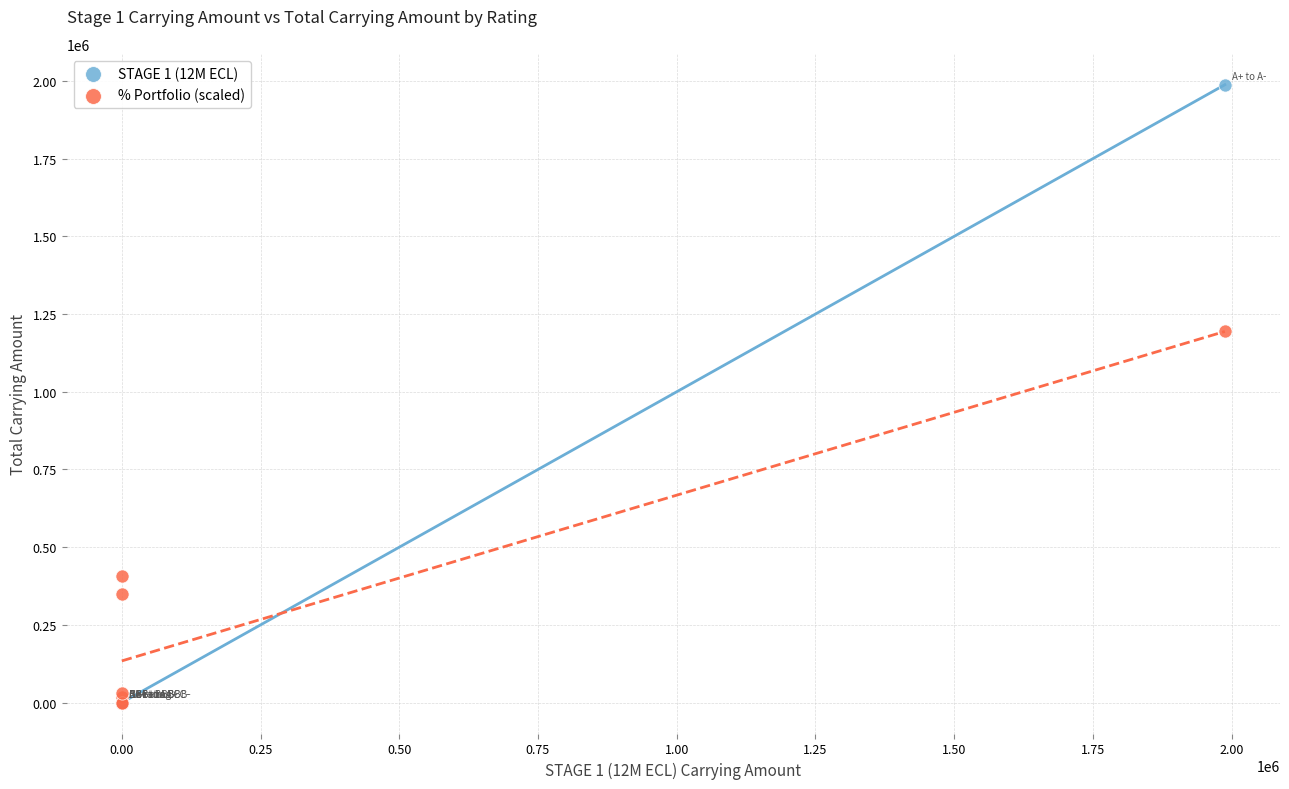

Across all series, what Y value is closest to 993938?

1194000.0